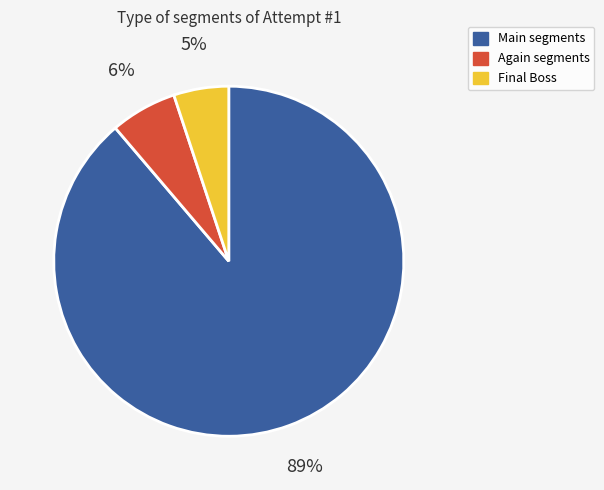

To the nearest percent, what is the difference between the largest and smallest slice percentages?

84%